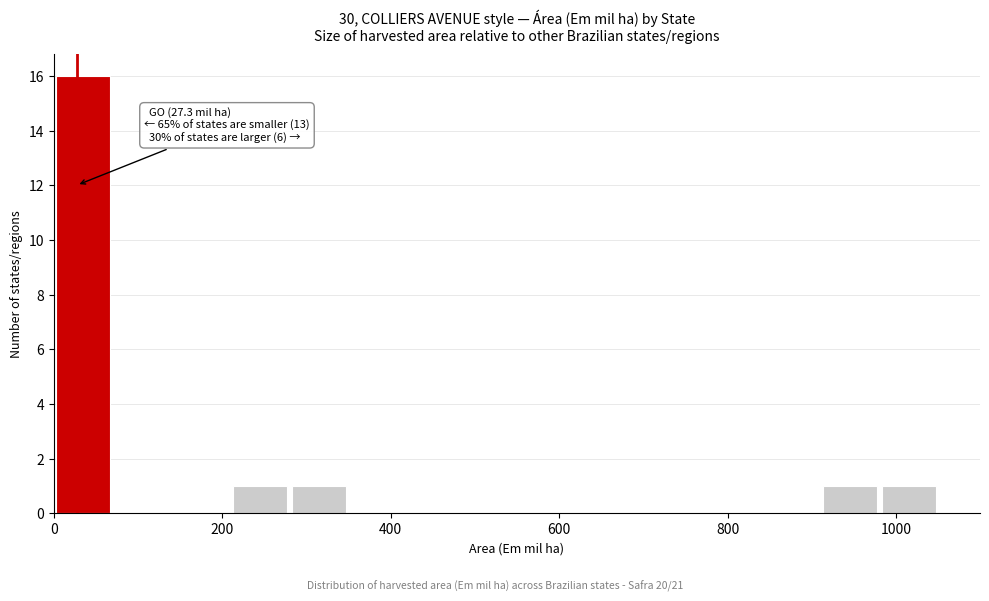

Around what value on the x-axis is the tallest bar? Give the approximate position of its centre, as read against the axis.

40